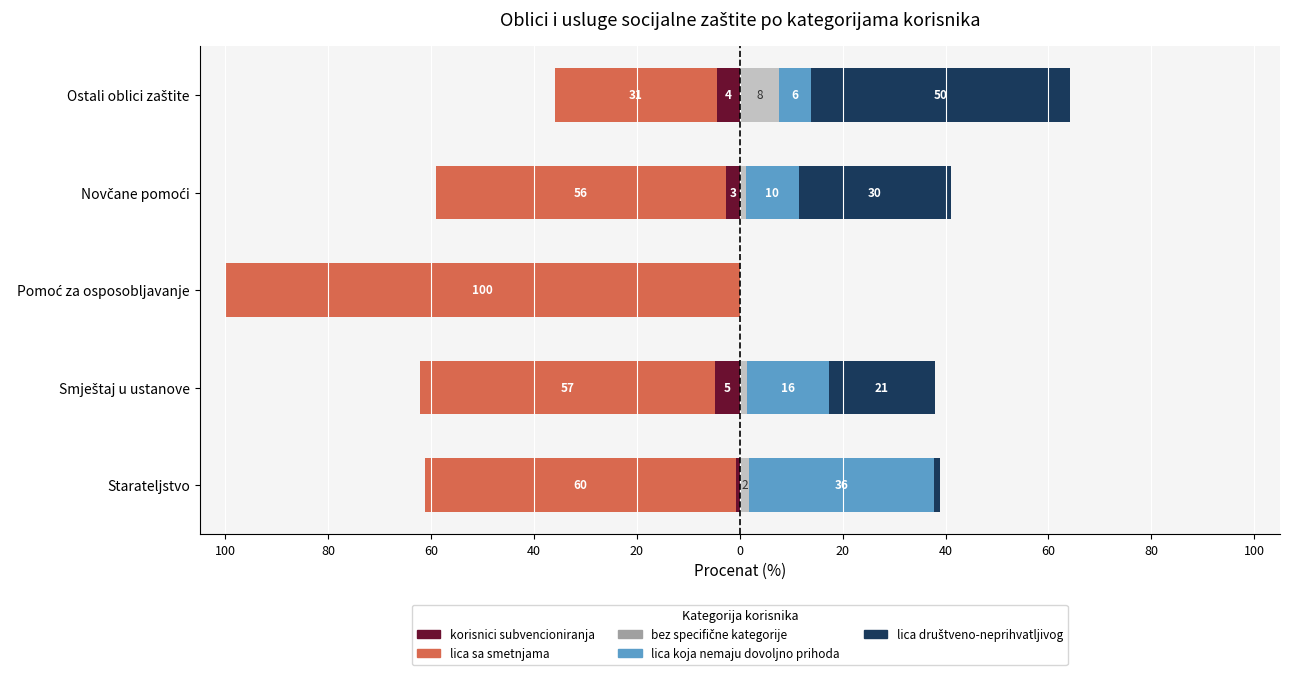

How many bars are there in each group?

5